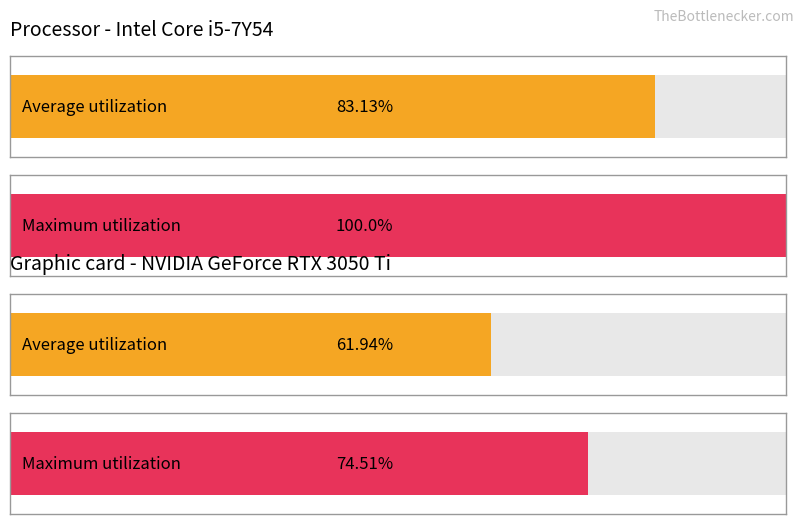

The alpha series shows 5 at Row 3. True or false?

False